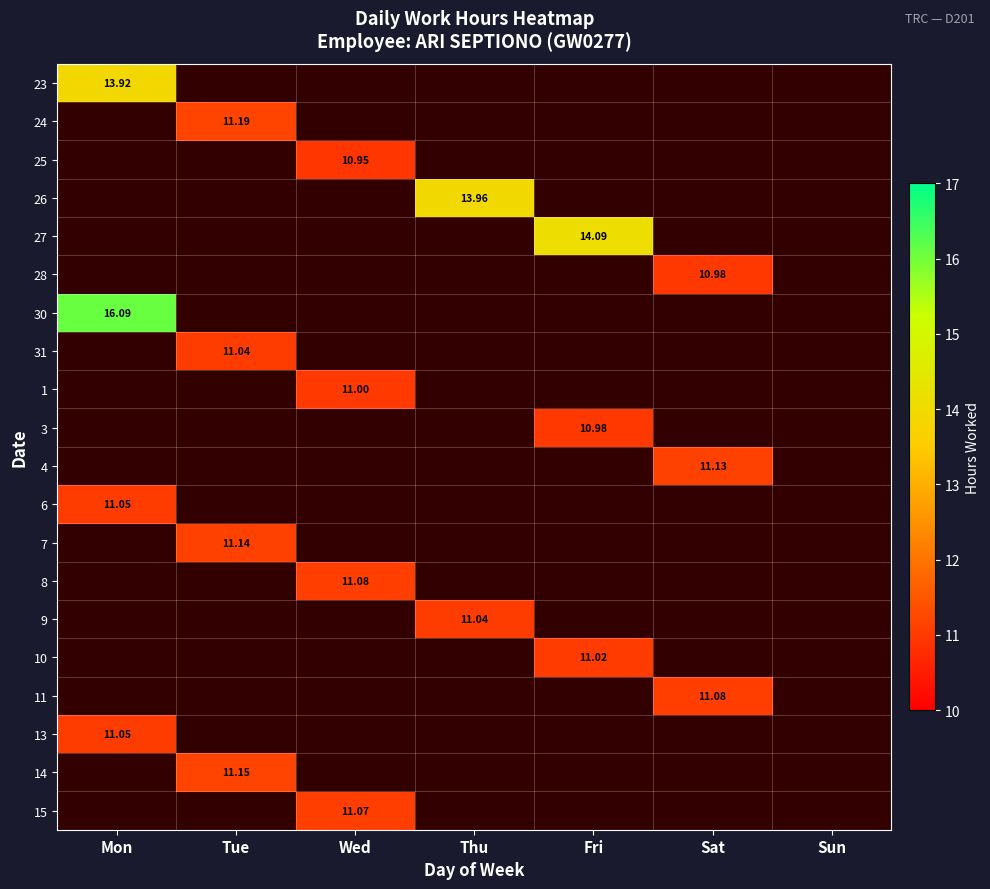

At how many categories does at least one series exceed 14?

2